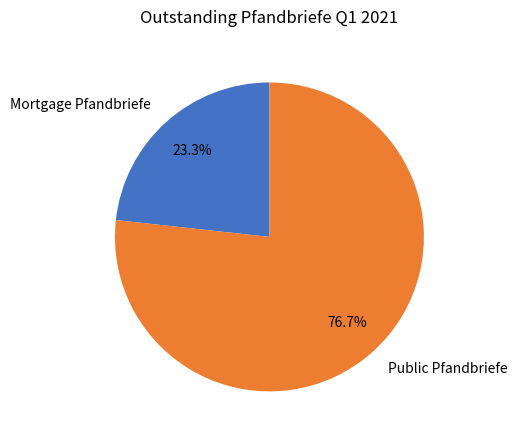

Does Mortgage Pfandbriefe account for over 50% of the chart?

No